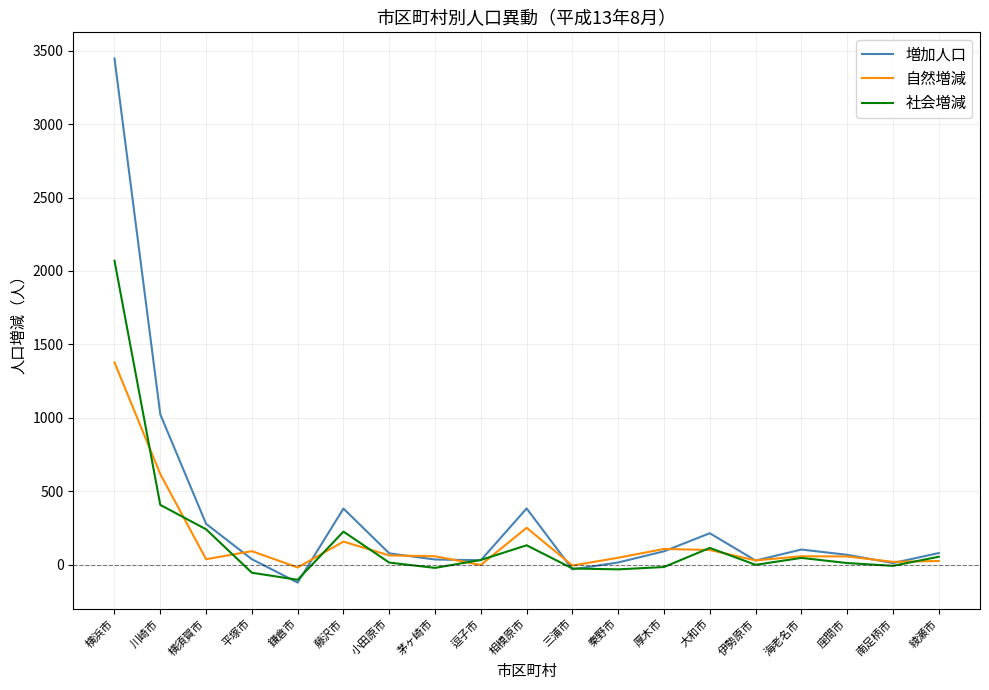

List the series in order of their peak value, highest first.

増加人口, 社会増減, 自然増減